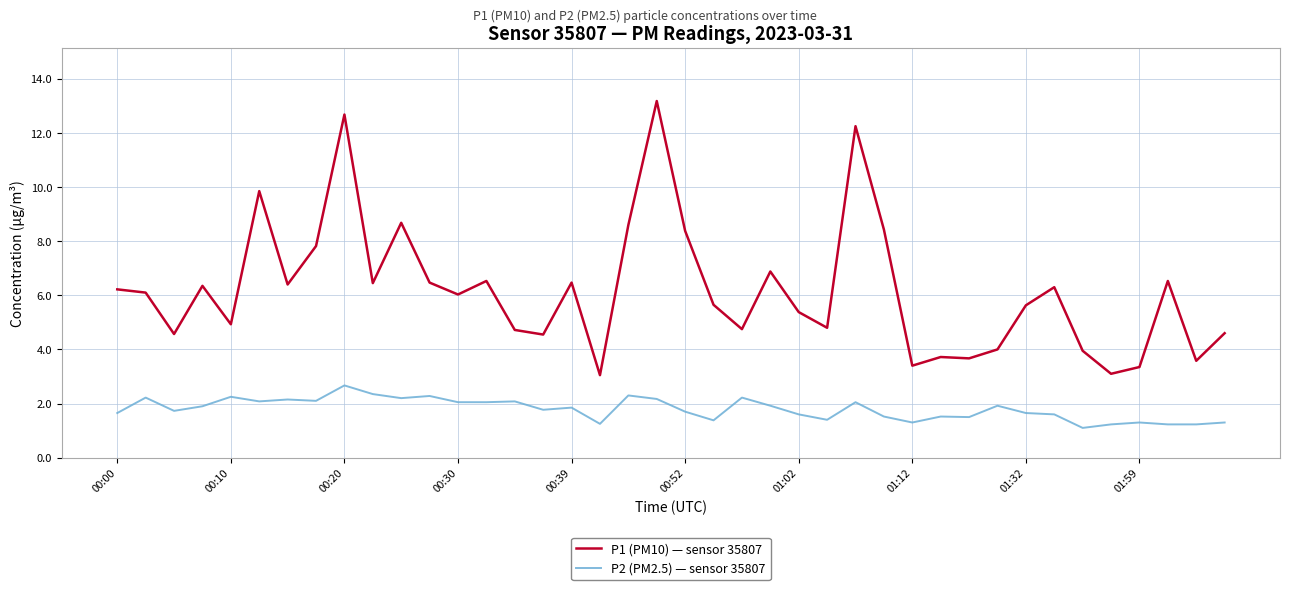

Which series has the largest total across all categories?

P1 (PM10) — sensor 35807